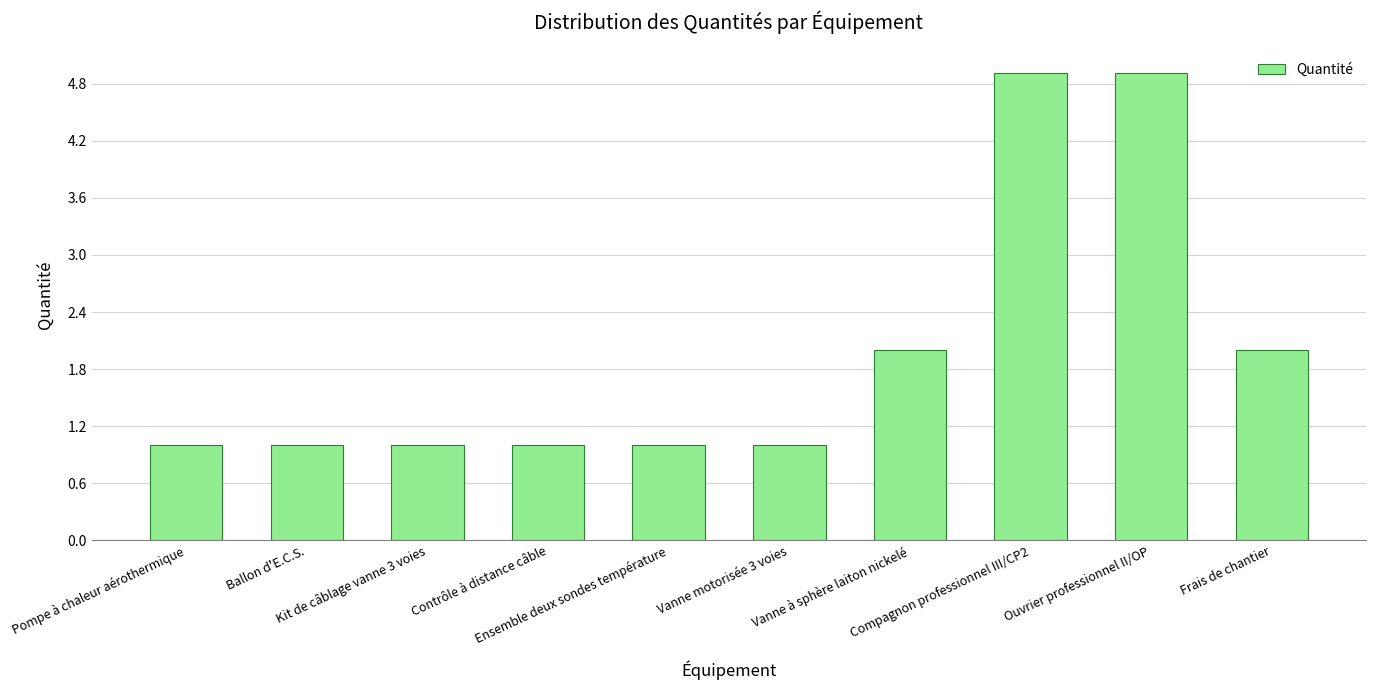

Approximately how many times larger is the value at Ensemble deux sondes température compared to Kit de câblage vanne 3 voies?

1.0